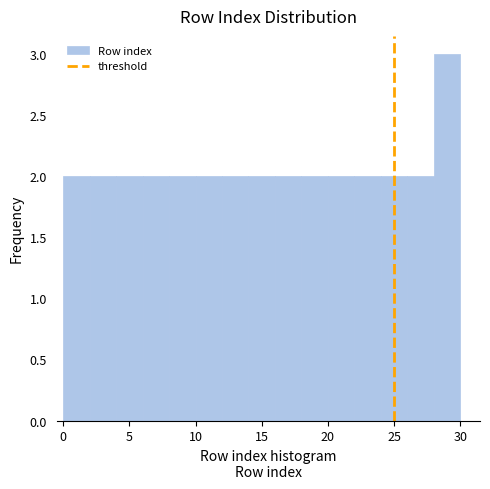

How tall is the bar that spans 2 to 4 on the x-axis? The values are not printed on the chart, so give them approximately, as read against the axis.

2